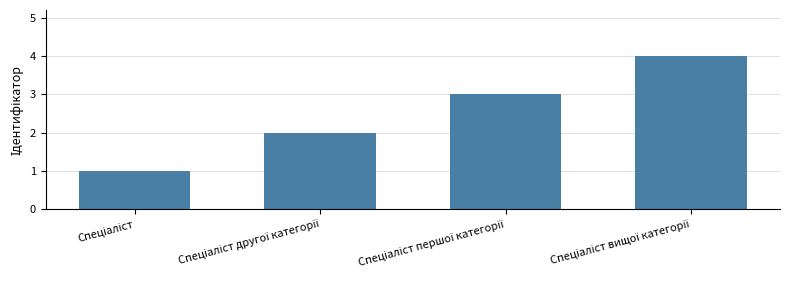

What is the maximum value shown in the chart?

4